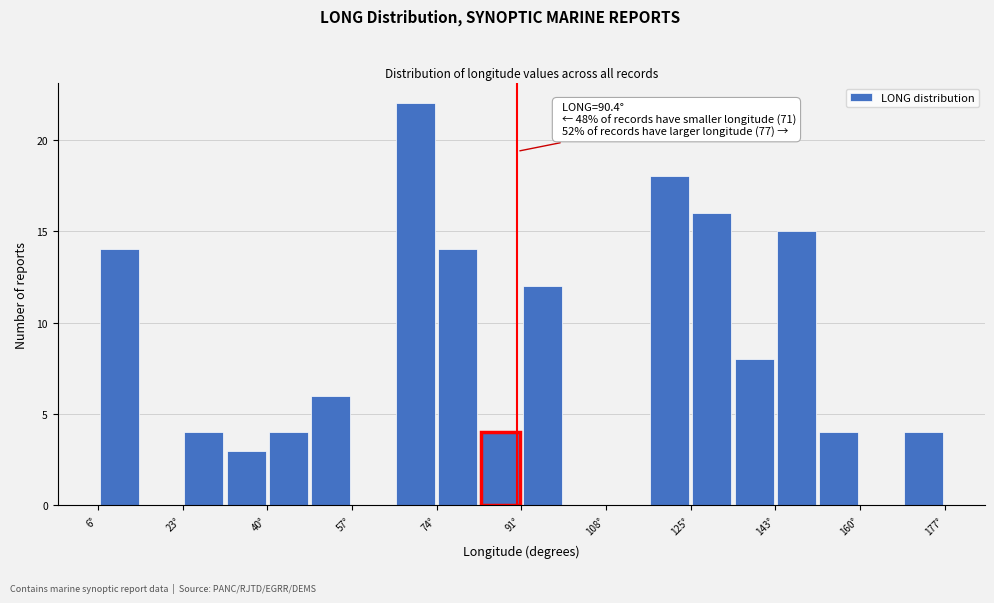

Over which range of the x-axis is the bar tallest?

66 to 74